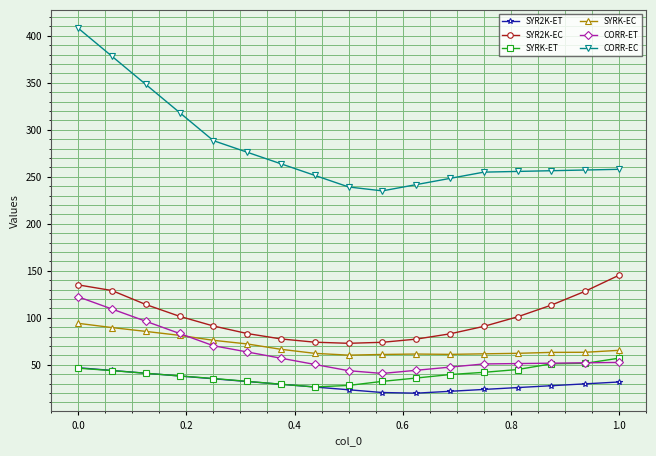

What is the smallest value displayed?

19.8